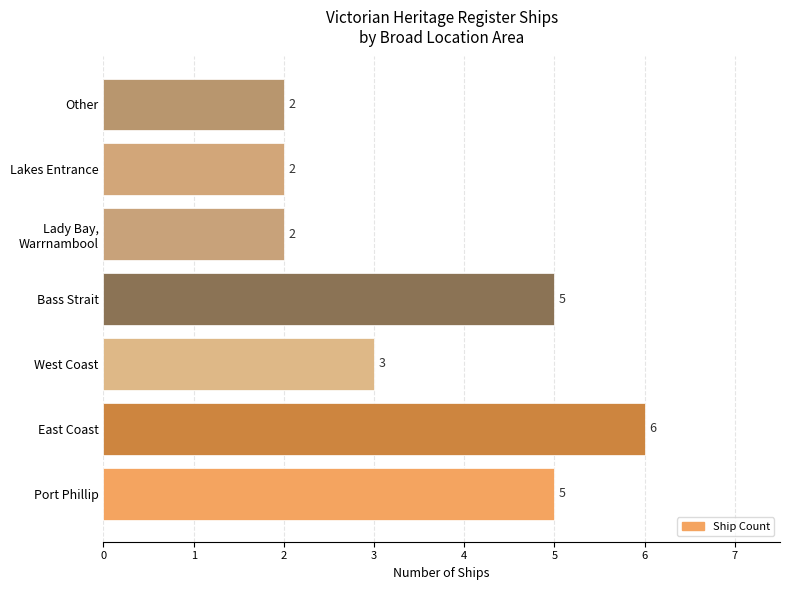

What is the difference between the maximum and minimum values?

4